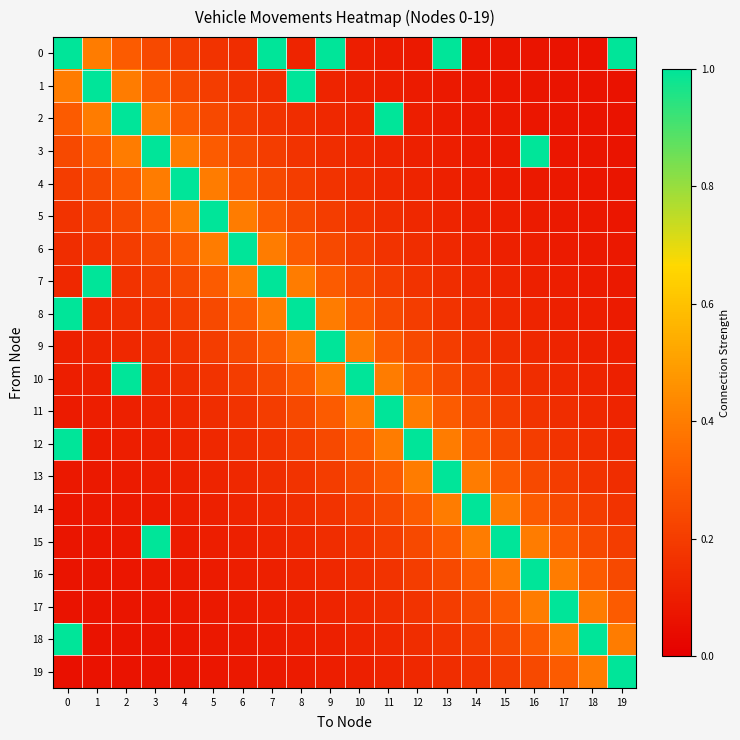

Reading right to left, transcribe all the data shown in this chart.

0: 19=1.0	18=0.1	17=0.1	16=0.1	15=0.1	14=0.1	13=1.0	12=0.1	11=0.1	10=0.1	9=1.0	8=0.1	7=1.0	6=0.1	5=0.2	4=0.2	3=0.2	2=0.3	1=0.4	0=1.0
1: 19=0.1	18=0.1	17=0.1	16=0.1	15=0.1	14=0.1	13=0.1	12=0.1	11=0.1	10=0.1	9=0.1	8=1.0	7=0.1	6=0.2	5=0.2	4=0.2	3=0.3	2=0.4	1=1.0	0=0.4
2: 19=0.1	18=0.1	17=0.1	16=0.1	15=0.1	14=0.1	13=0.1	12=0.1	11=1.0	10=0.1	9=0.1	8=0.1	7=0.2	6=0.2	5=0.2	4=0.3	3=0.4	2=1.0	1=0.4	0=0.3
3: 19=0.1	18=0.1	17=0.1	16=1.0	15=0.1	14=0.1	13=0.1	12=0.1	11=0.1	10=0.1	9=0.1	8=0.2	7=0.2	6=0.2	5=0.3	4=0.4	3=1.0	2=0.4	1=0.3	0=0.2
4: 19=0.1	18=0.1	17=0.1	16=0.1	15=0.1	14=0.1	13=0.1	12=0.1	11=0.1	10=0.1	9=0.2	8=0.2	7=0.2	6=0.3	5=0.4	4=1.0	3=0.4	2=0.3	1=0.2	0=0.2
5: 19=0.1	18=0.1	17=0.1	16=0.1	15=0.1	14=0.1	13=0.1	12=0.1	11=0.1	10=0.2	9=0.2	8=0.2	7=0.3	6=0.4	5=1.0	4=0.4	3=0.3	2=0.2	1=0.2	0=0.2
6: 19=0.1	18=0.1	17=0.1	16=0.1	15=0.1	14=0.1	13=0.1	12=0.1	11=0.2	10=0.2	9=0.2	8=0.3	7=0.4	6=1.0	5=0.4	4=0.3	3=0.2	2=0.2	1=0.2	0=0.1
7: 19=0.1	18=0.1	17=0.1	16=0.1	15=0.1	14=0.1	13=0.1	12=0.2	11=0.2	10=0.2	9=0.3	8=0.4	7=1.0	6=0.4	5=0.3	4=0.2	3=0.2	2=0.2	1=1.0	0=0.1
8: 19=0.1	18=0.1	17=0.1	16=0.1	15=0.1	14=0.1	13=0.2	12=0.2	11=0.2	10=0.3	9=0.4	8=1.0	7=0.4	6=0.3	5=0.2	4=0.2	3=0.2	2=0.1	1=0.1	0=1.0
9: 19=0.1	18=0.1	17=0.1	16=0.1	15=0.1	14=0.2	13=0.2	12=0.2	11=0.3	10=0.4	9=1.0	8=0.4	7=0.3	6=0.2	5=0.2	4=0.2	3=0.1	2=0.1	1=0.1	0=0.1
10: 19=0.1	18=0.1	17=0.1	16=0.1	15=0.2	14=0.2	13=0.2	12=0.3	11=0.4	10=1.0	9=0.4	8=0.3	7=0.2	6=0.2	5=0.2	4=0.1	3=0.1	2=1.0	1=0.1	0=0.1
11: 19=0.1	18=0.1	17=0.1	16=0.2	15=0.2	14=0.2	13=0.3	12=0.4	11=1.0	10=0.4	9=0.3	8=0.2	7=0.2	6=0.2	5=0.1	4=0.1	3=0.1	2=0.1	1=0.1	0=0.1
12: 19=0.1	18=0.1	17=0.2	16=0.2	15=0.2	14=0.3	13=0.4	12=1.0	11=0.4	10=0.3	9=0.2	8=0.2	7=0.2	6=0.1	5=0.1	4=0.1	3=0.1	2=0.1	1=0.1	0=1.0
13: 19=0.1	18=0.2	17=0.2	16=0.2	15=0.3	14=0.4	13=1.0	12=0.4	11=0.3	10=0.2	9=0.2	8=0.2	7=0.1	6=0.1	5=0.1	4=0.1	3=0.1	2=0.1	1=0.1	0=0.1
14: 19=0.2	18=0.2	17=0.2	16=0.3	15=0.4	14=1.0	13=0.4	12=0.3	11=0.2	10=0.2	9=0.2	8=0.1	7=0.1	6=0.1	5=0.1	4=0.1	3=0.1	2=0.1	1=0.1	0=0.1
15: 19=0.2	18=0.2	17=0.3	16=0.4	15=1.0	14=0.4	13=0.3	12=0.2	11=0.2	10=0.2	9=0.1	8=0.1	7=0.1	6=0.1	5=0.1	4=0.1	3=1.0	2=0.1	1=0.1	0=0.1
16: 19=0.2	18=0.3	17=0.4	16=1.0	15=0.4	14=0.3	13=0.2	12=0.2	11=0.2	10=0.1	9=0.1	8=0.1	7=0.1	6=0.1	5=0.1	4=0.1	3=0.1	2=0.1	1=0.1	0=0.1
17: 19=0.3	18=0.4	17=1.0	16=0.4	15=0.3	14=0.2	13=0.2	12=0.2	11=0.1	10=0.1	9=0.1	8=0.1	7=0.1	6=0.1	5=0.1	4=0.1	3=0.1	2=0.1	1=0.1	0=0.1
18: 19=0.4	18=1.0	17=0.4	16=0.3	15=0.2	14=0.2	13=0.2	12=0.1	11=0.1	10=0.1	9=0.1	8=0.1	7=0.1	6=0.1	5=0.1	4=0.1	3=0.1	2=0.1	1=0.1	0=1.0
19: 19=1.0	18=0.4	17=0.3	16=0.2	15=0.2	14=0.2	13=0.1	12=0.1	11=0.1	10=0.1	9=0.1	8=0.1	7=0.1	6=0.1	5=0.1	4=0.1	3=0.1	2=0.1	1=0.1	0=0.1